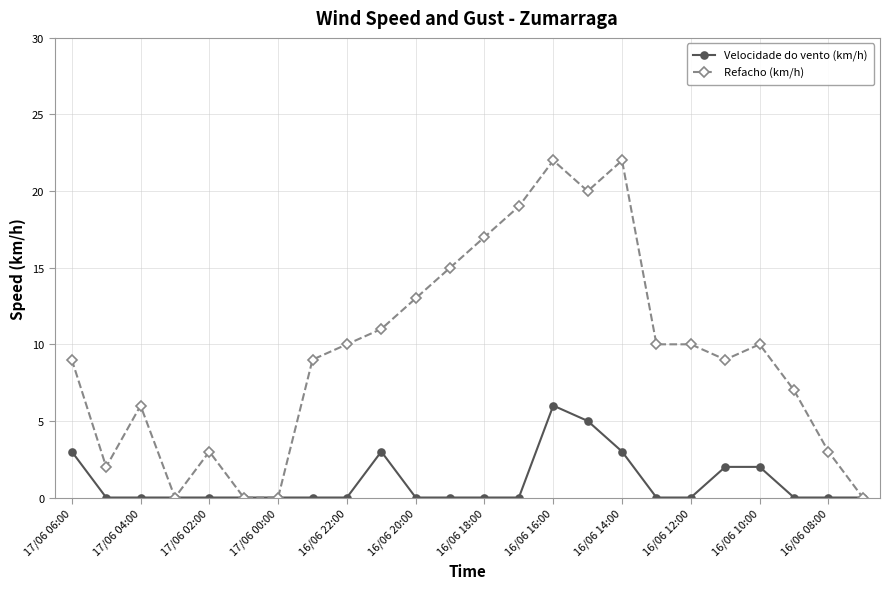

List the series in order of their overall mean, lowest first.

Velocidade do vento (km/h), Refacho (km/h)